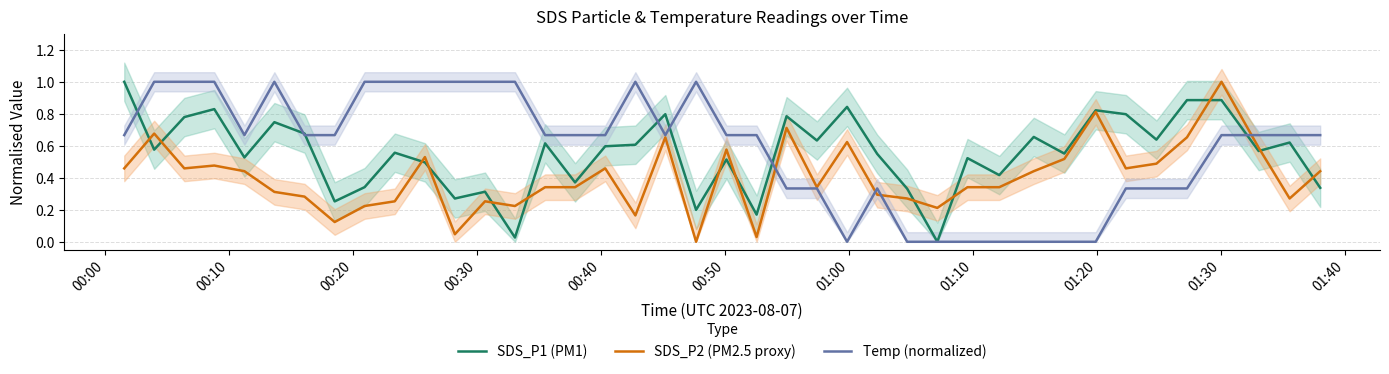

How many intersections are there between SDS_P2 (PM2.5 proxy) and SDS_P1 (PM1)?

13